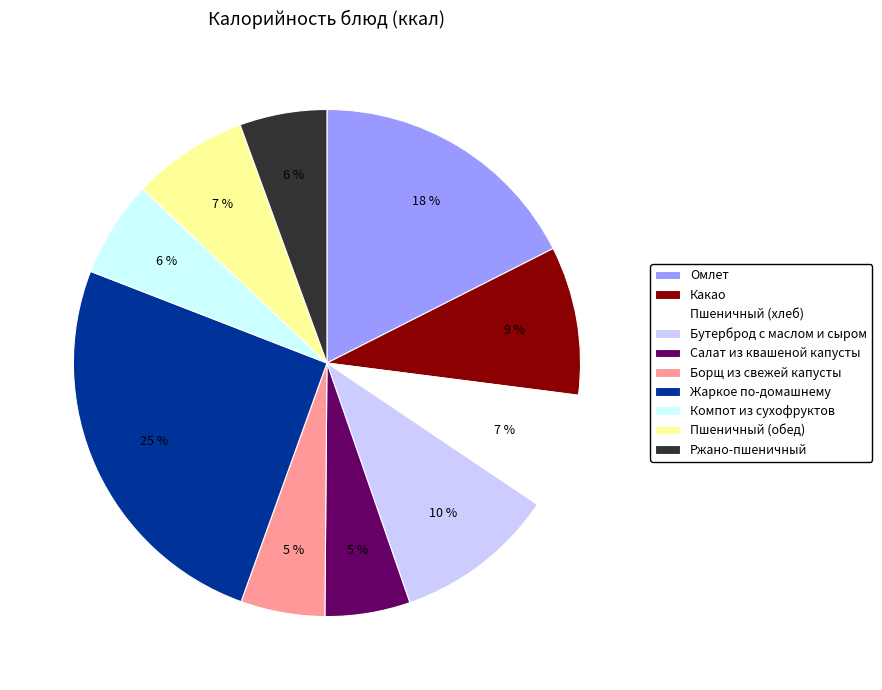

What percentage is the Бутерброд с маслом и сыром slice, to the nearest percent?

10%